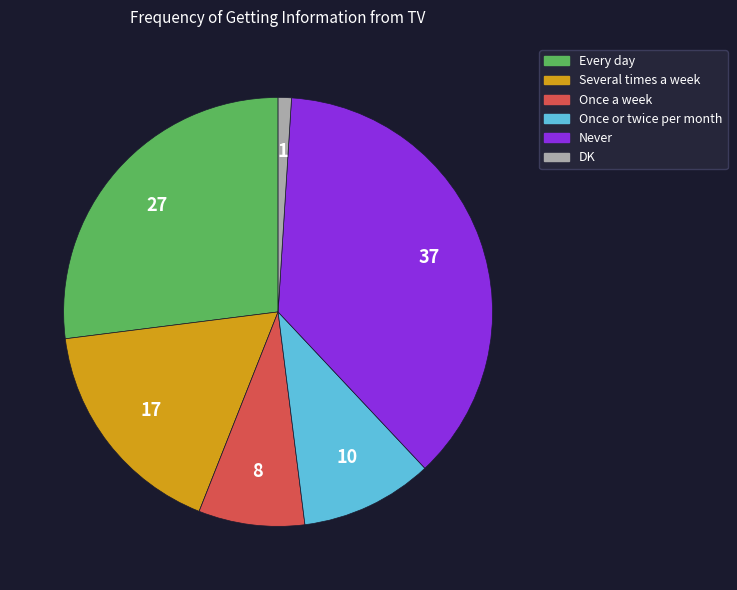

True or false: DK accounts for 1% of the total.

True